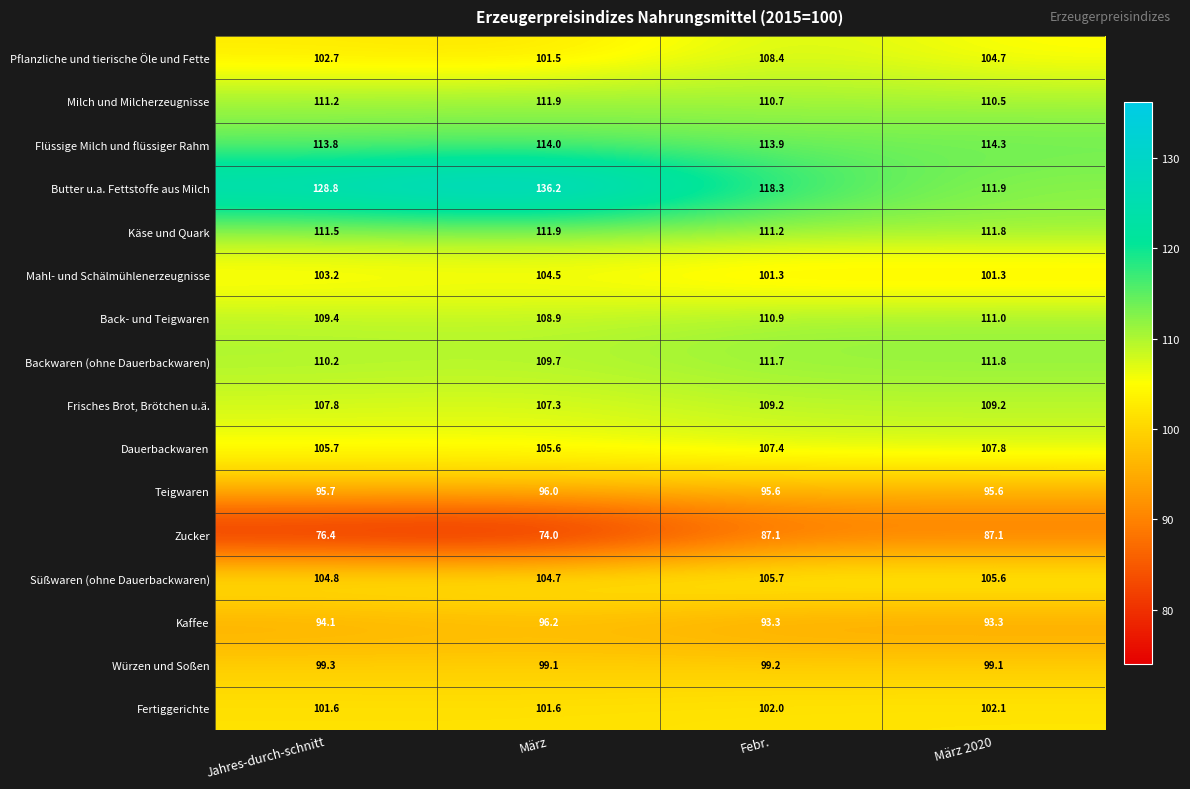

What is the spread (max minus min) of values at März?

62.2